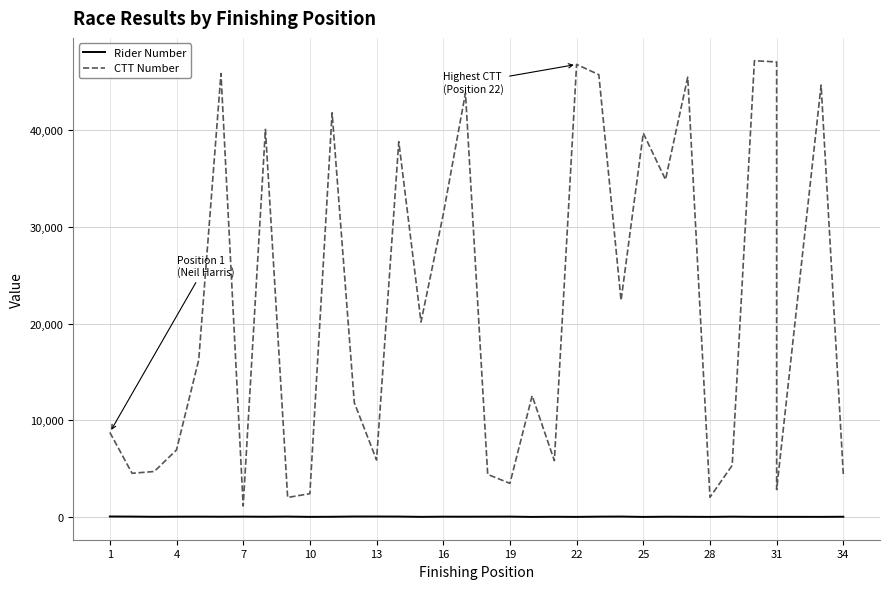

True or false: Rider Number and CTT Number intersect in this chart.

False